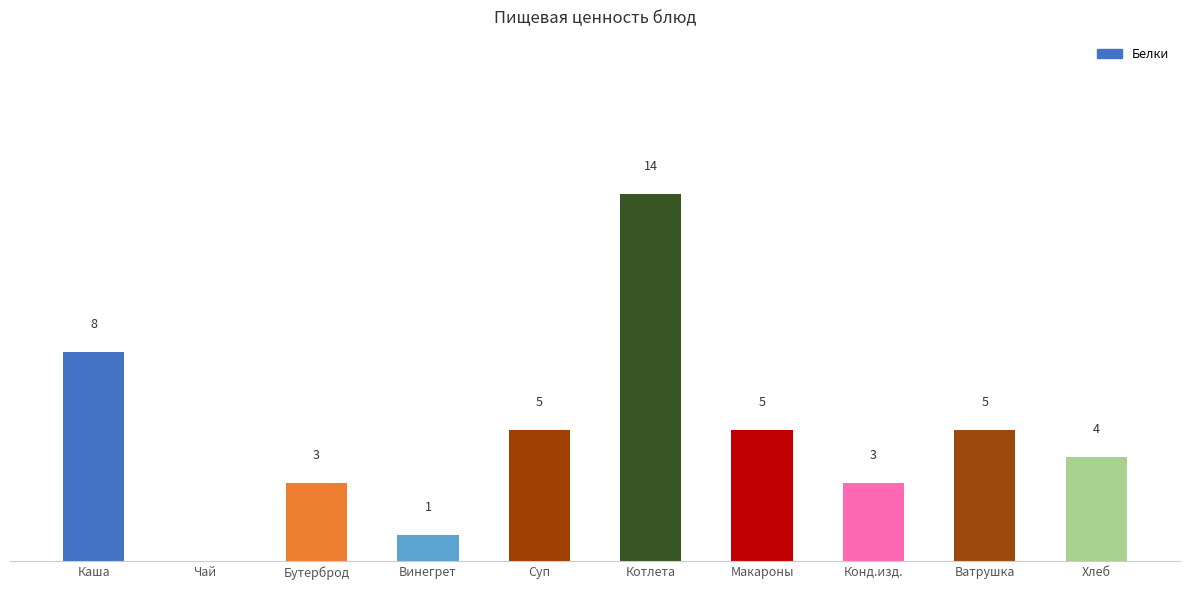

Between Каша and Котлета, which is larger?

Котлета